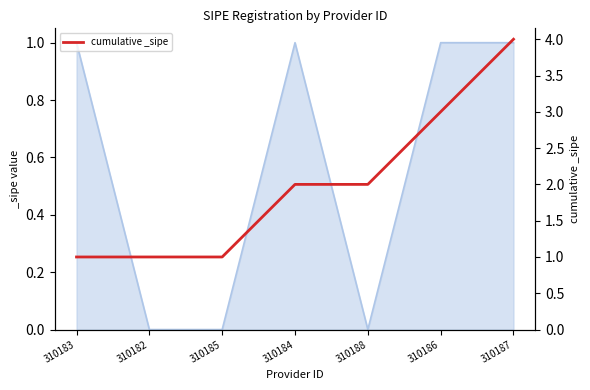

What is the difference between the values at 310183 and 310187?

3